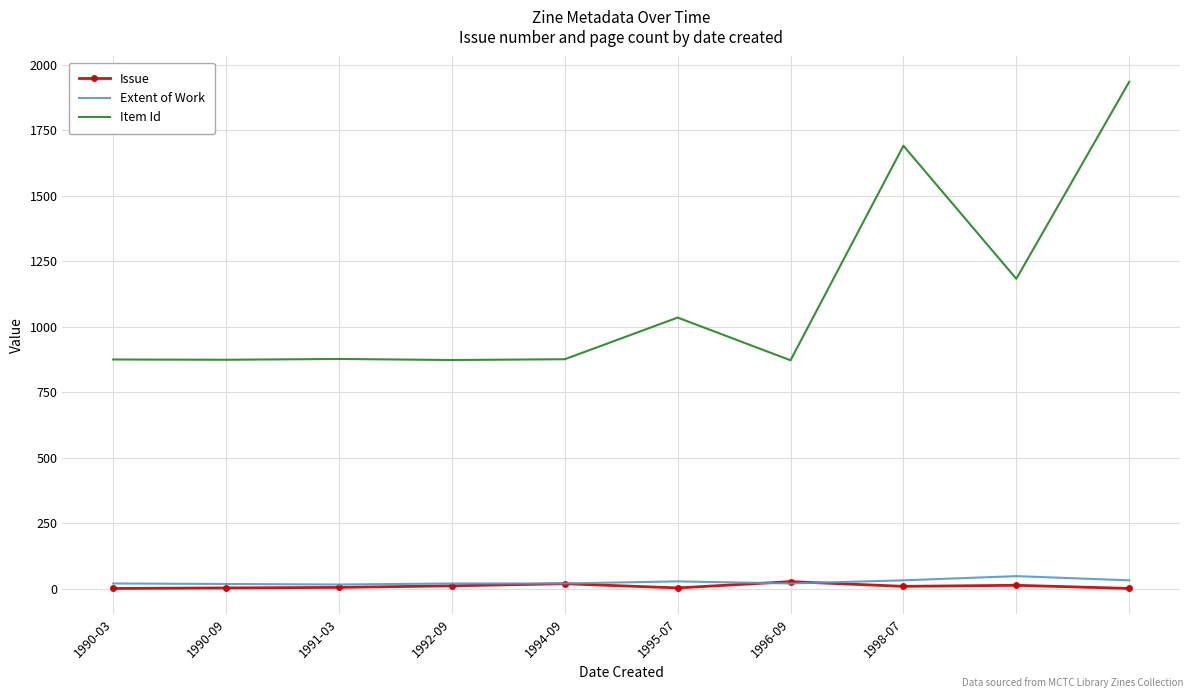

What are all the series names shown in the legend?

Issue, Extent of Work, Item Id